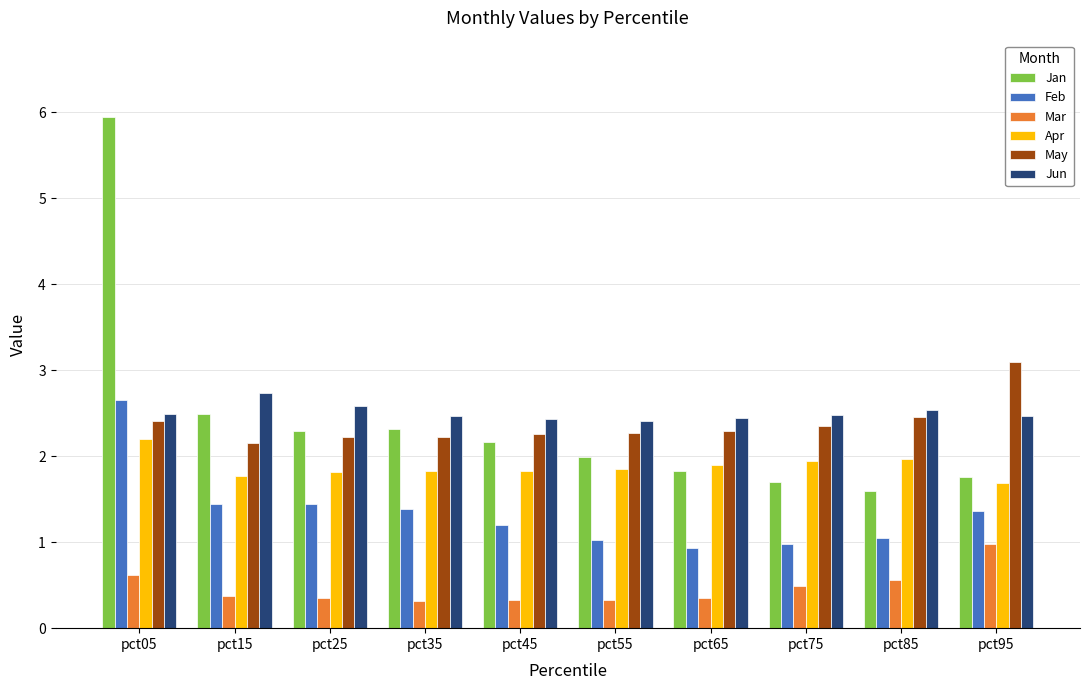

What is the difference between the second highest and minimum values in the May series?

0.3